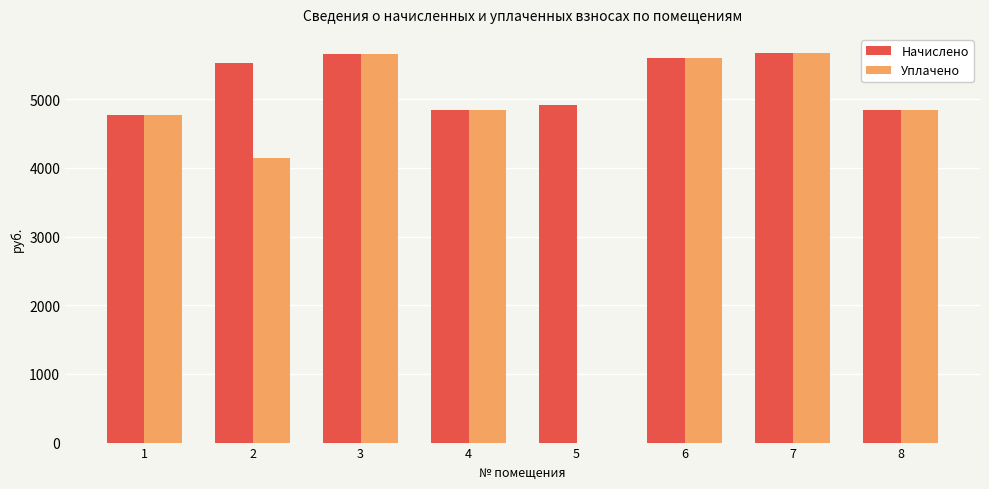

What are all the series names shown in the legend?

Начислено, Уплачено